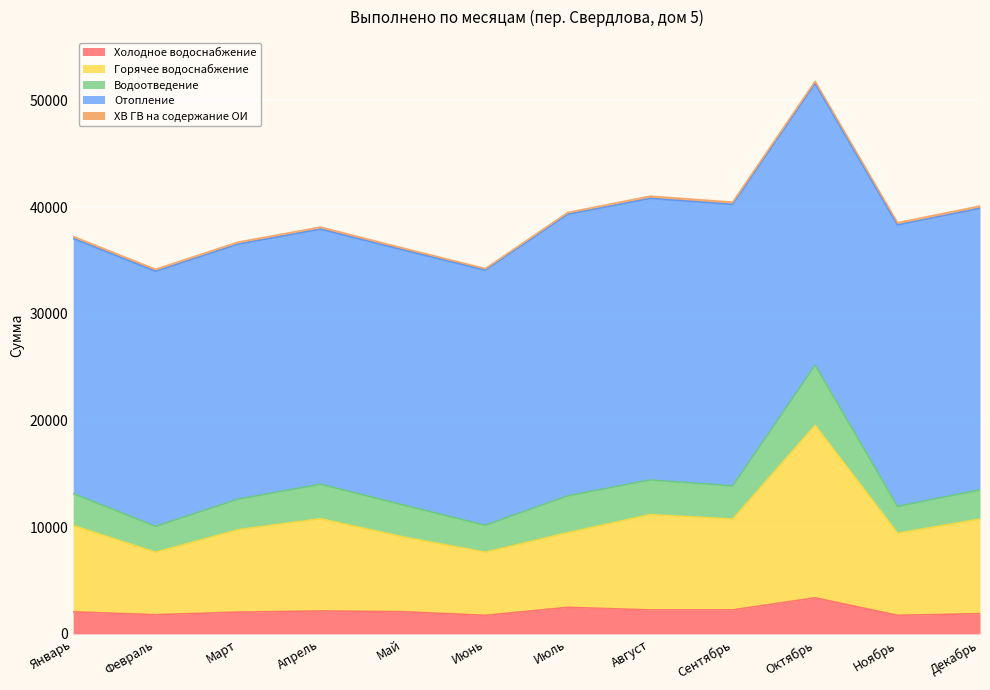

What are all the series names shown in the legend?

Холодное водоснабжение, Горячее водоснабжение, Водоотведение, Отопление, ХВ ГВ на содержание ОИ